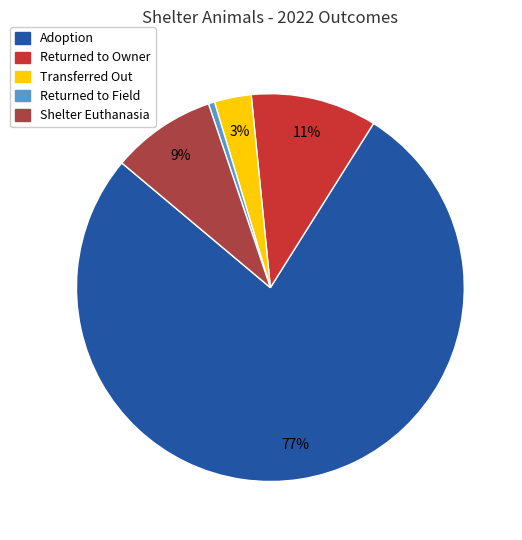

To the nearest percent, what is the average slice percentage?

20%